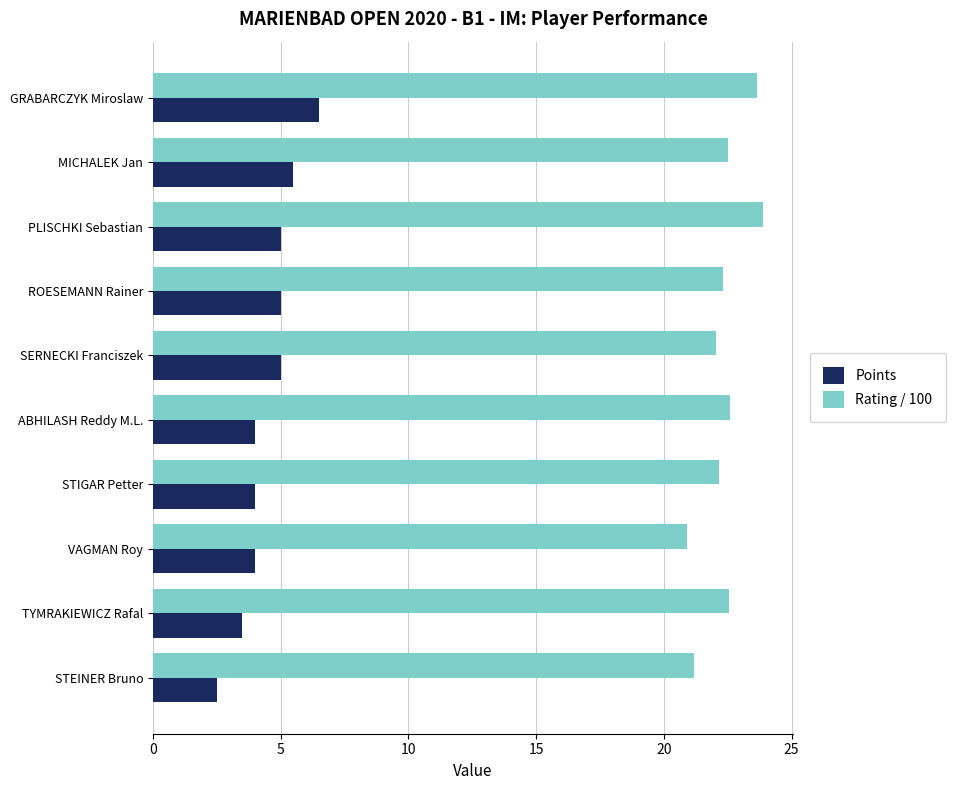

What is the maximum value for Points?

6.5